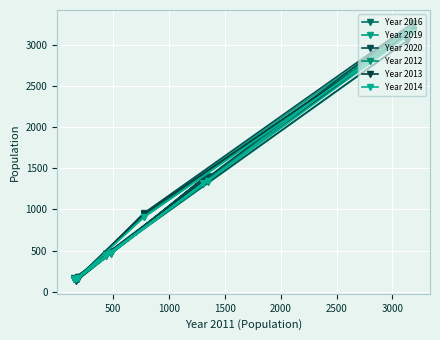

Is it true that Year 2019 equals 2081 at 9?

False